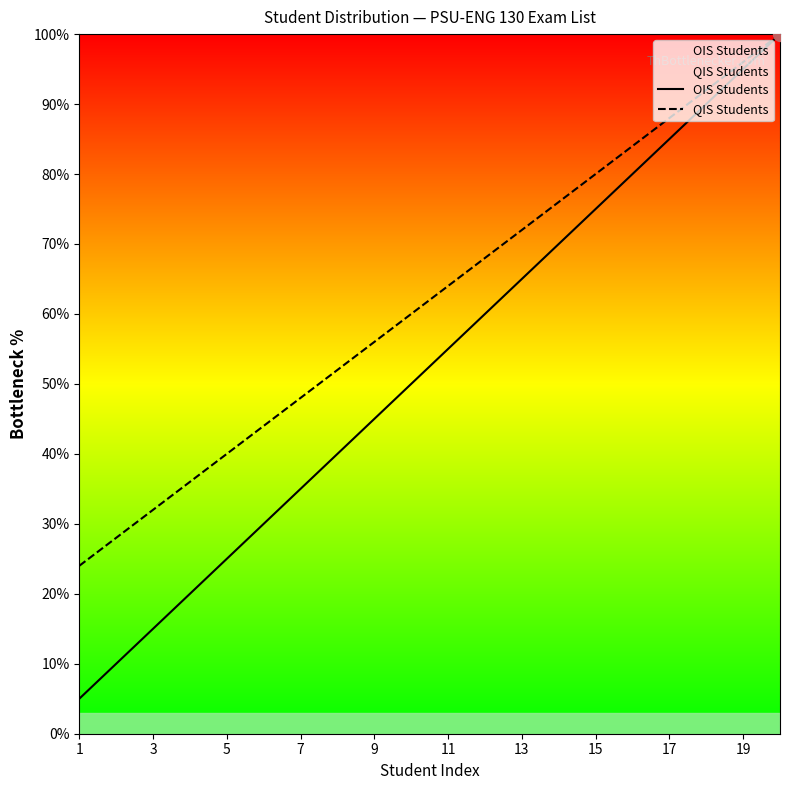

Which series changed the most between 3 and 9?

OIS Students